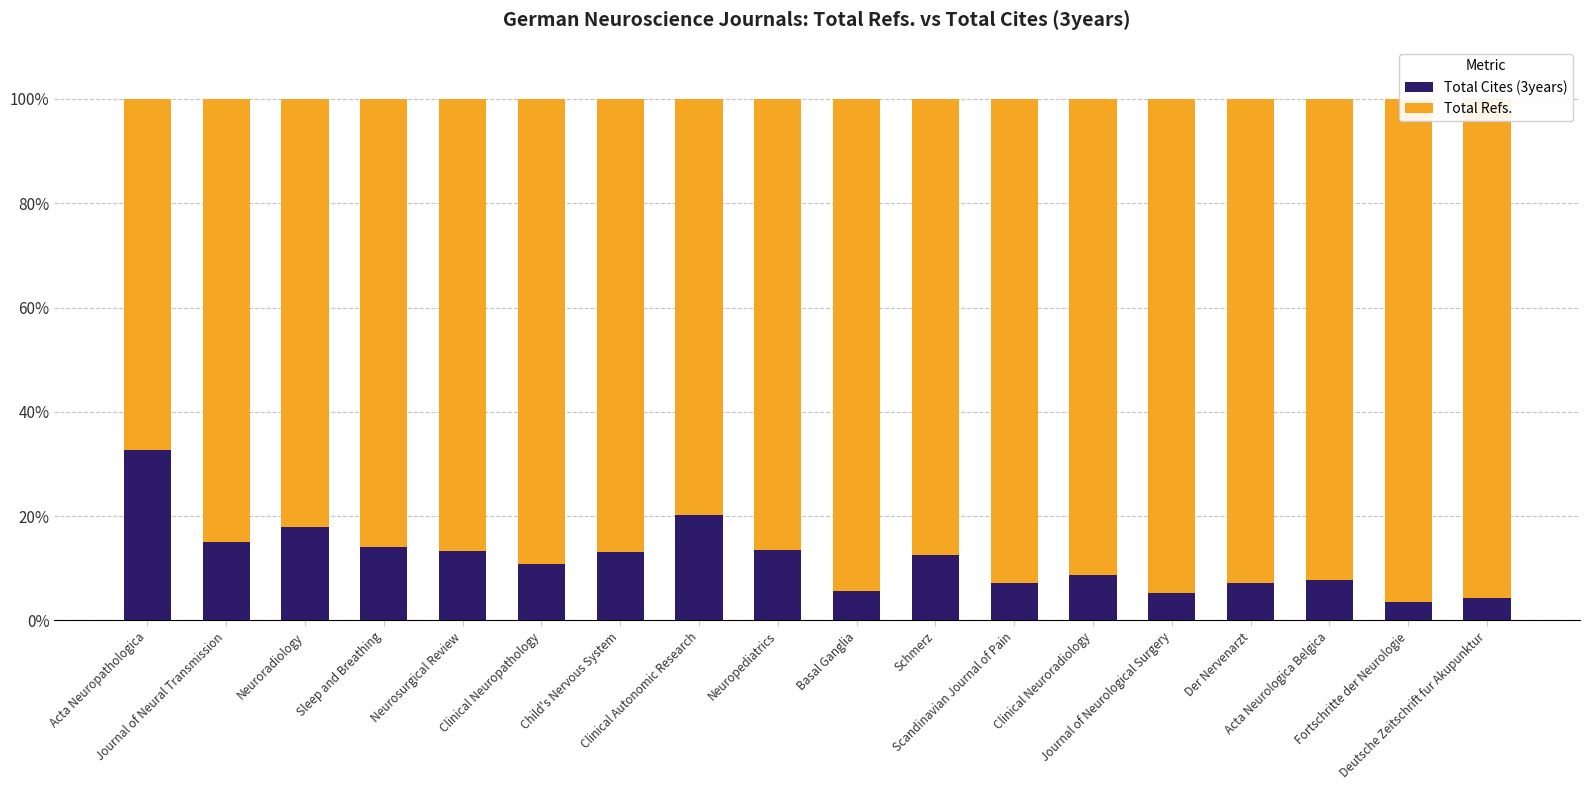

What is the sum of all Total Refs. values?

1587.2